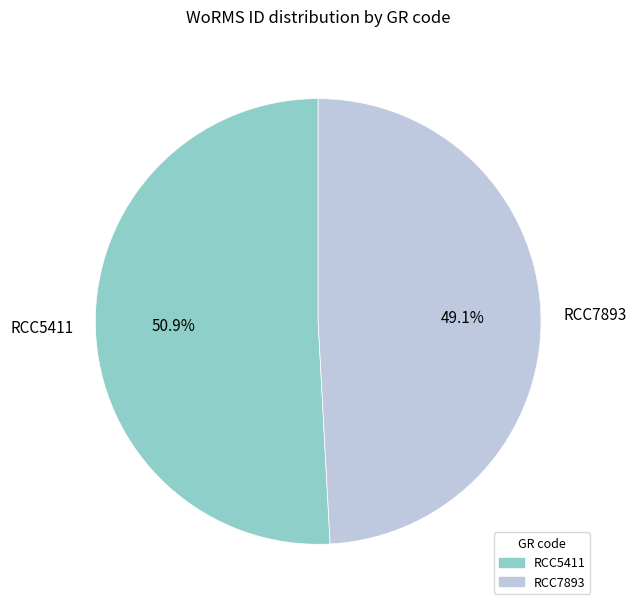

To the nearest percent, what is the combined percentage of RCC5411 and RCC7893?

100%